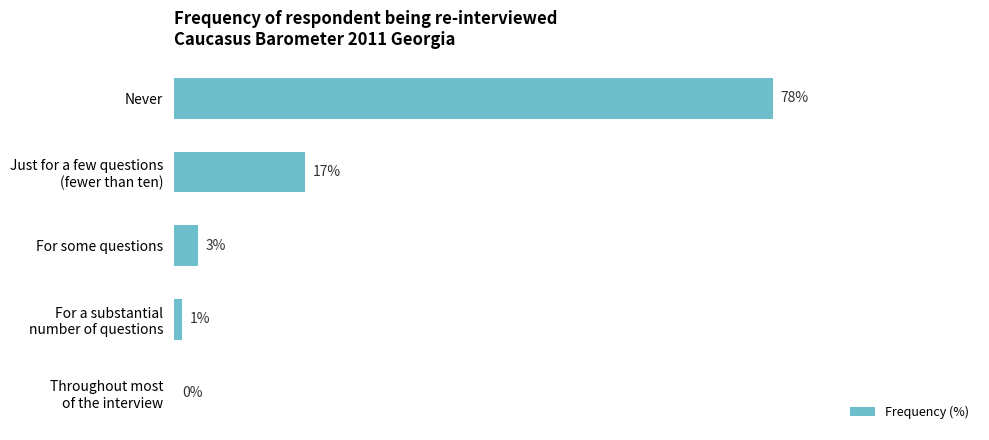

Are the bars horizontal?

Yes